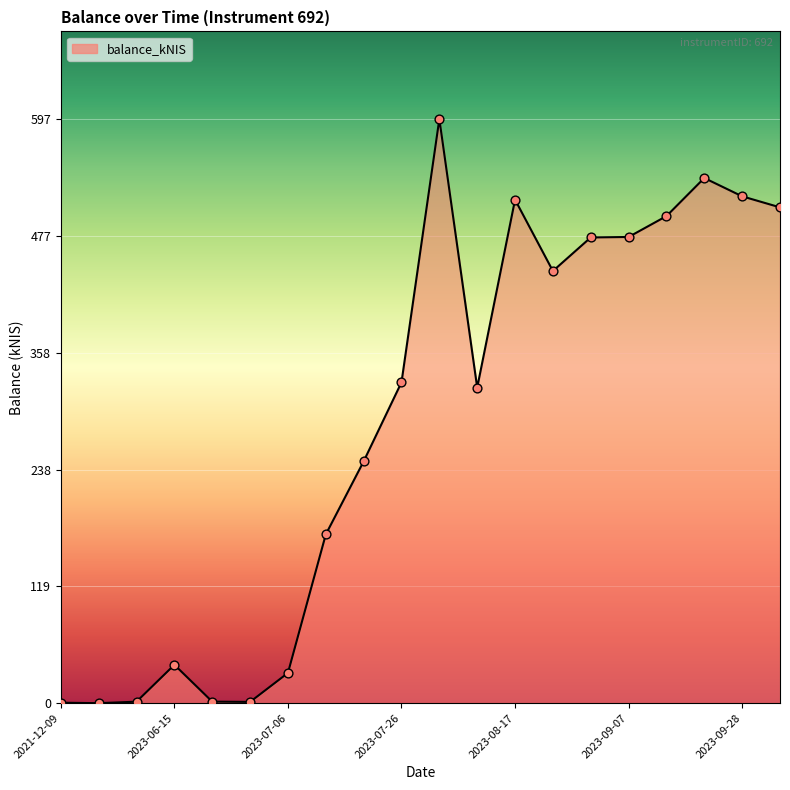

What is the greatest value displayed?

597.3